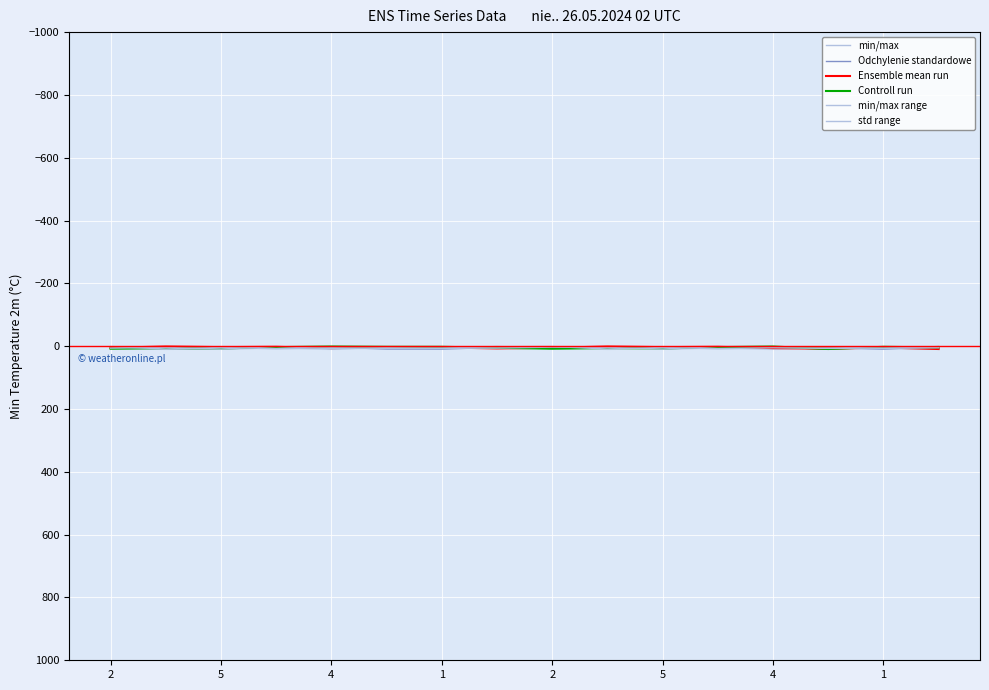

What is the label of the 7th point from the left?

1